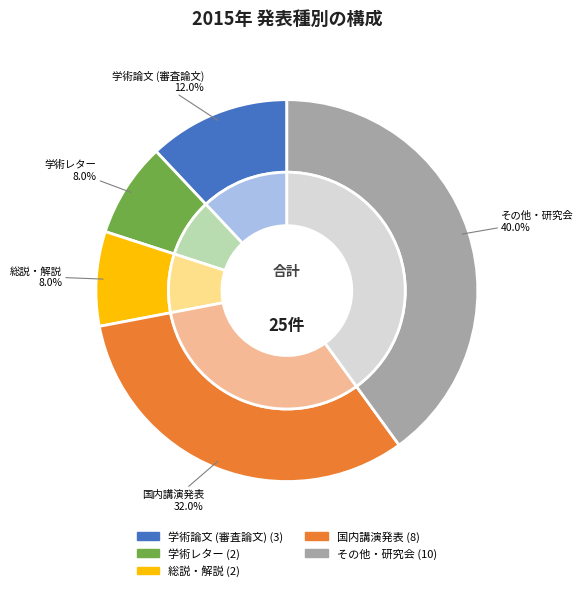

To the nearest percent, what portion does 学術レター represent?

8%